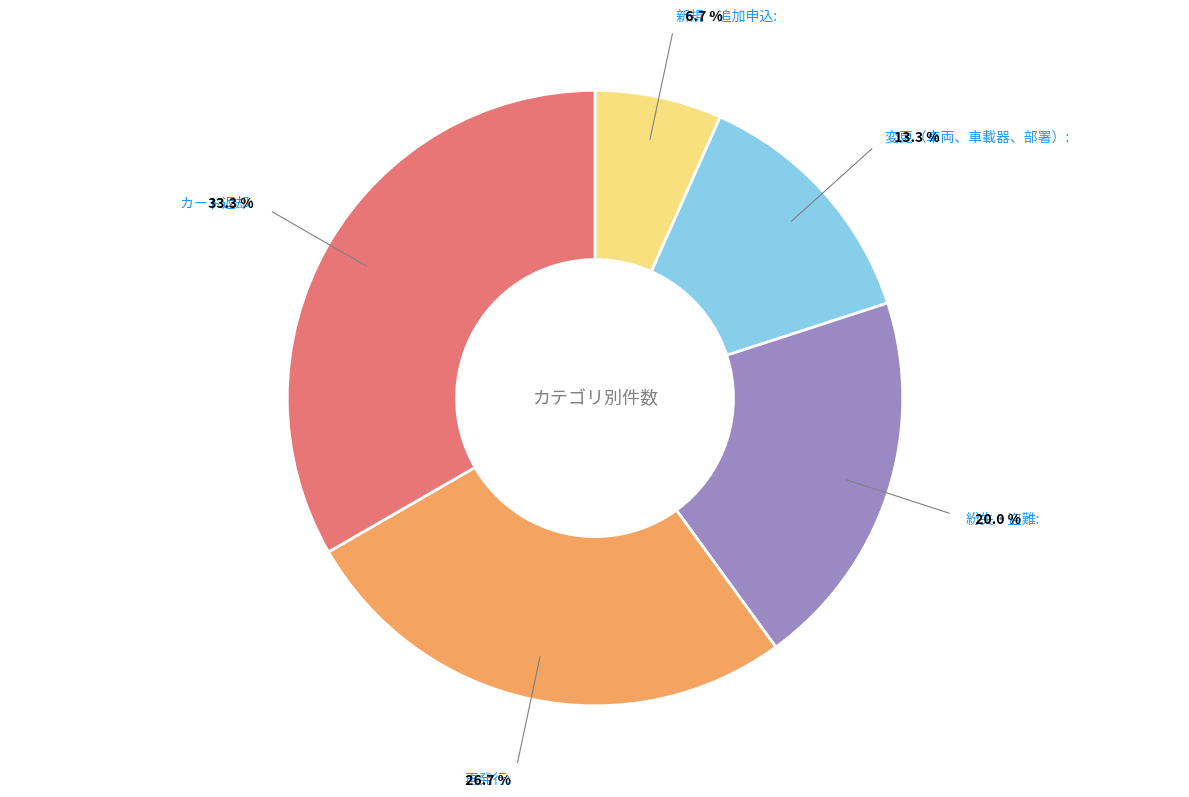

Is there any slice that represents more than half of the pie?

No